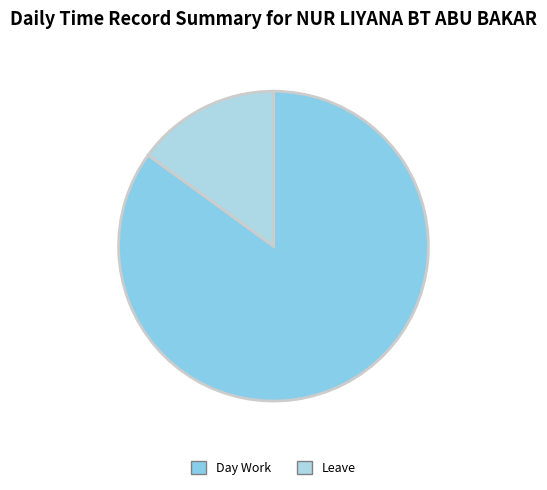

Count the number of slices in the pie.

2